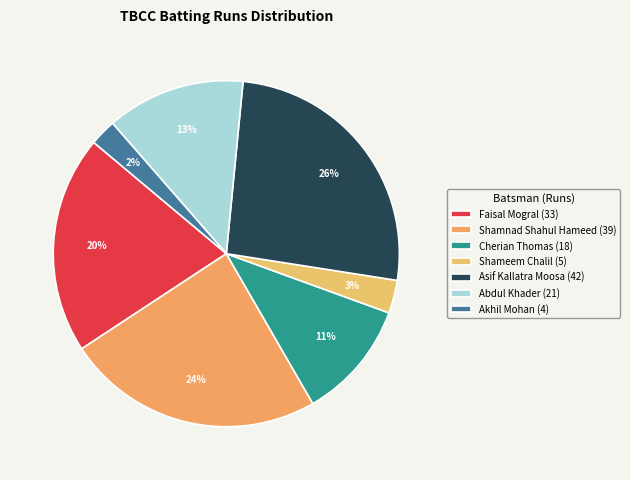

Rank the categories by value from lowest to highest.

Akhil Mohan (4), Shameem Chalil (5), Cherian Thomas (18), Abdul Khader (21), Faisal Mogral (33), Shamnad Shahul Hameed (39), Asif Kallatra Moosa (42)